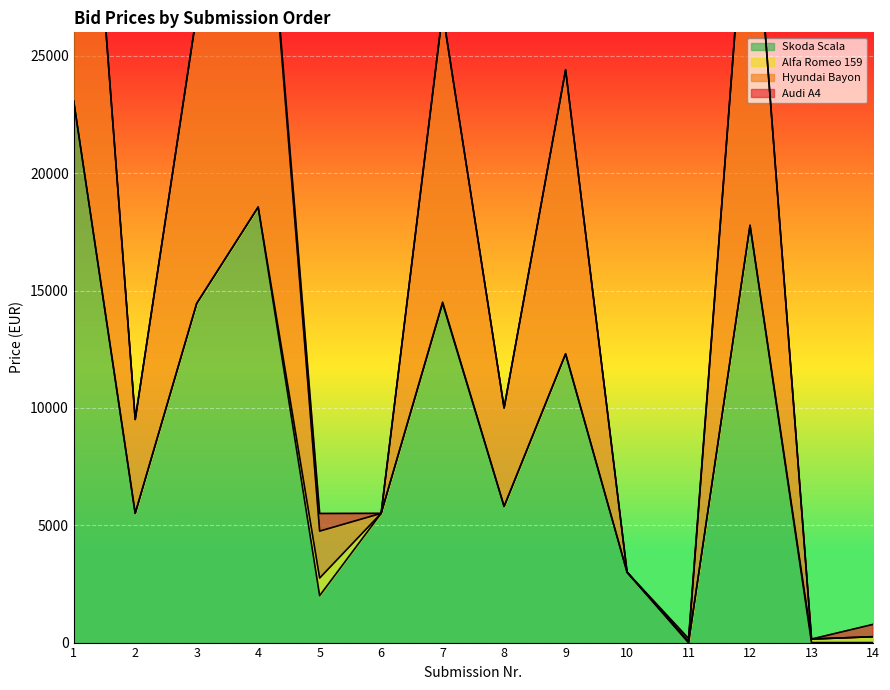

What is the difference between the highest and lowest values at 1?

21202